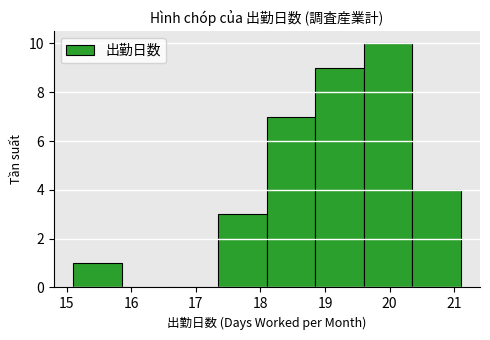

Reading left to right, list every bar in this chart as the range it spans on the x-axis followed by its height. Neither the bar edges nor the heights are printed on the chart, so give them approximately, as read against the axes.

15.10 to 15.85: 1
15.85 to 16.60: 0
16.60 to 17.35: 0
17.35 to 18.10: 3
18.10 to 18.85: 7
18.85 to 19.60: 9
19.60 to 20.35: 10
20.35 to 21.10: 4